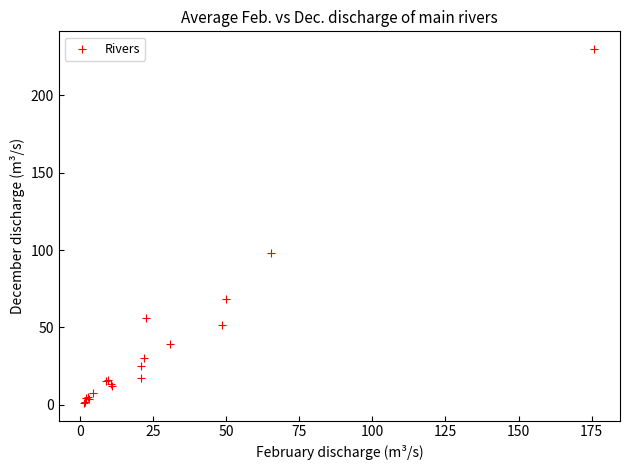

What Y value in the scatter plot is closest to 115?

98.3